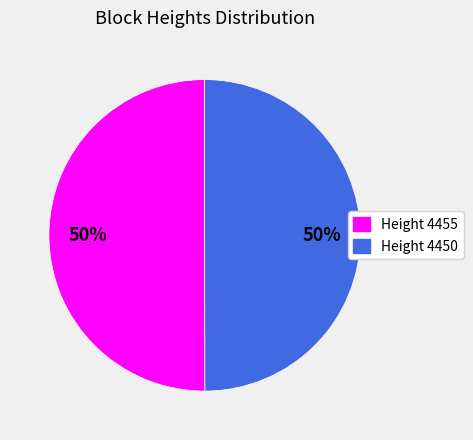

To the nearest percent, what is the average slice percentage?

50%